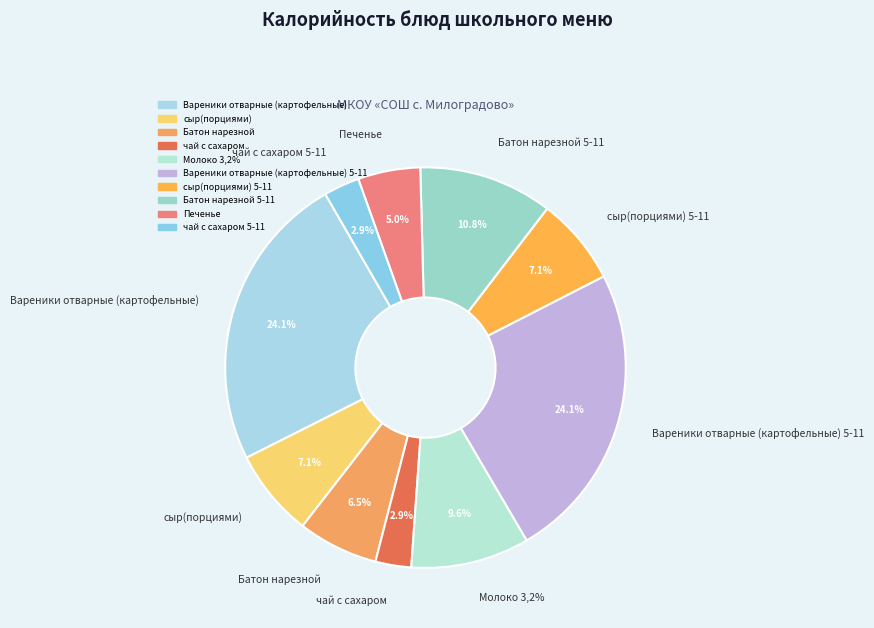

What is the change in value from Вареники отварные (картофельные) to чай с сахаром 5-11?

-257.0